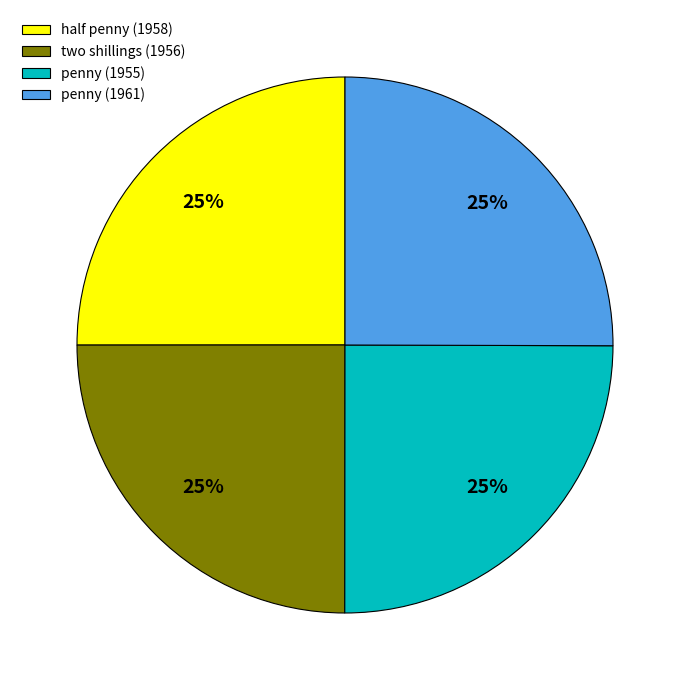

What percentage is the half penny (1958) slice, to the nearest percent?

25%